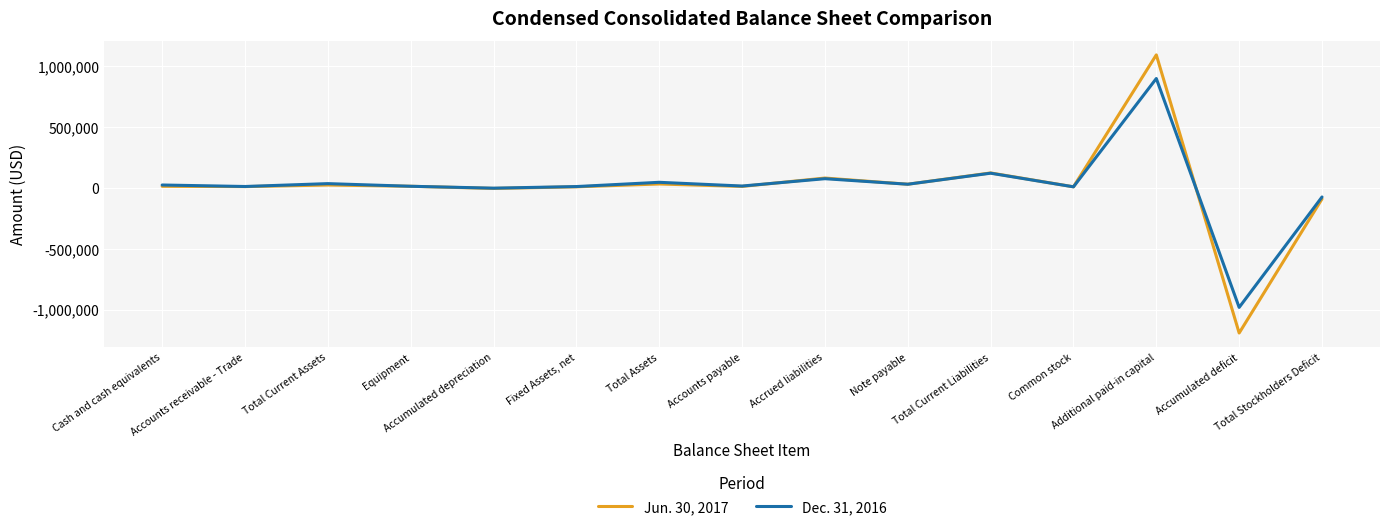

At which category is the sum across all series the highest?

Additional paid-in capital